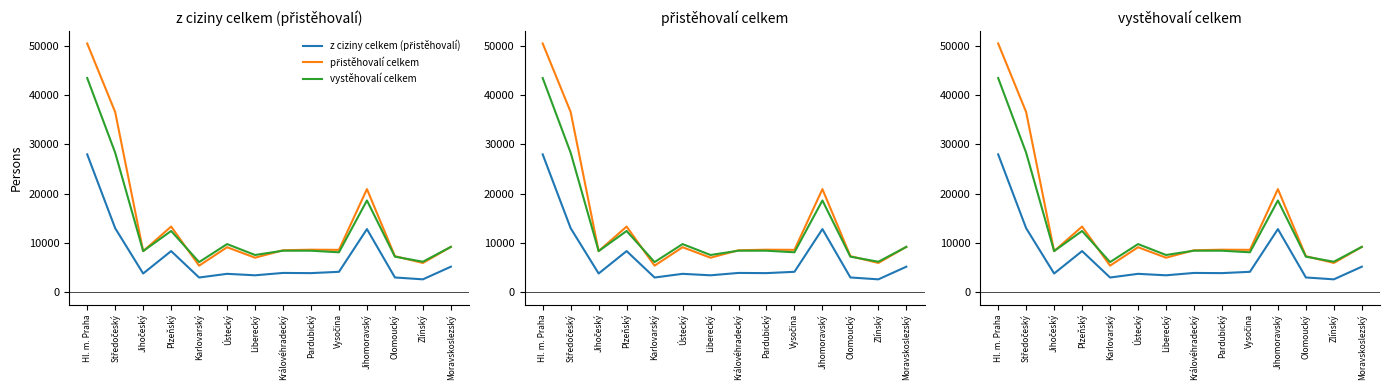

The přistěhovalí celkem series shows 11369 at Jihočeský. True or false?

False